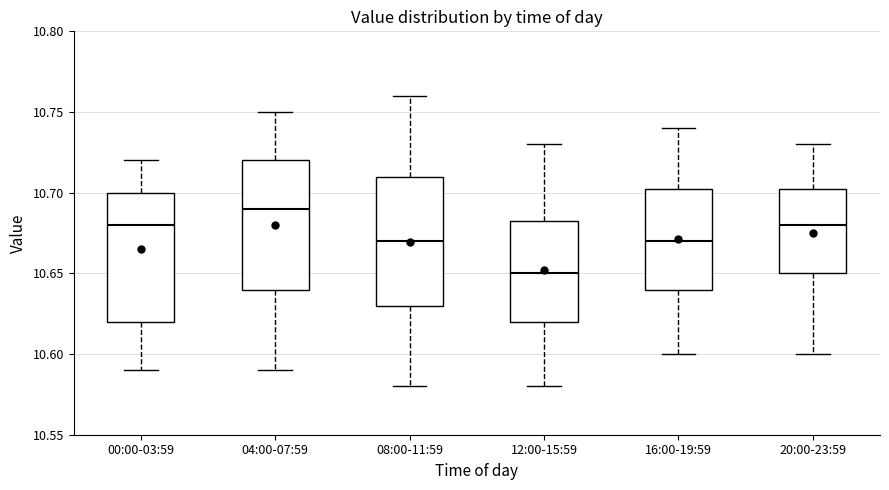

Which box's median line is the highest?

04:00-07:59